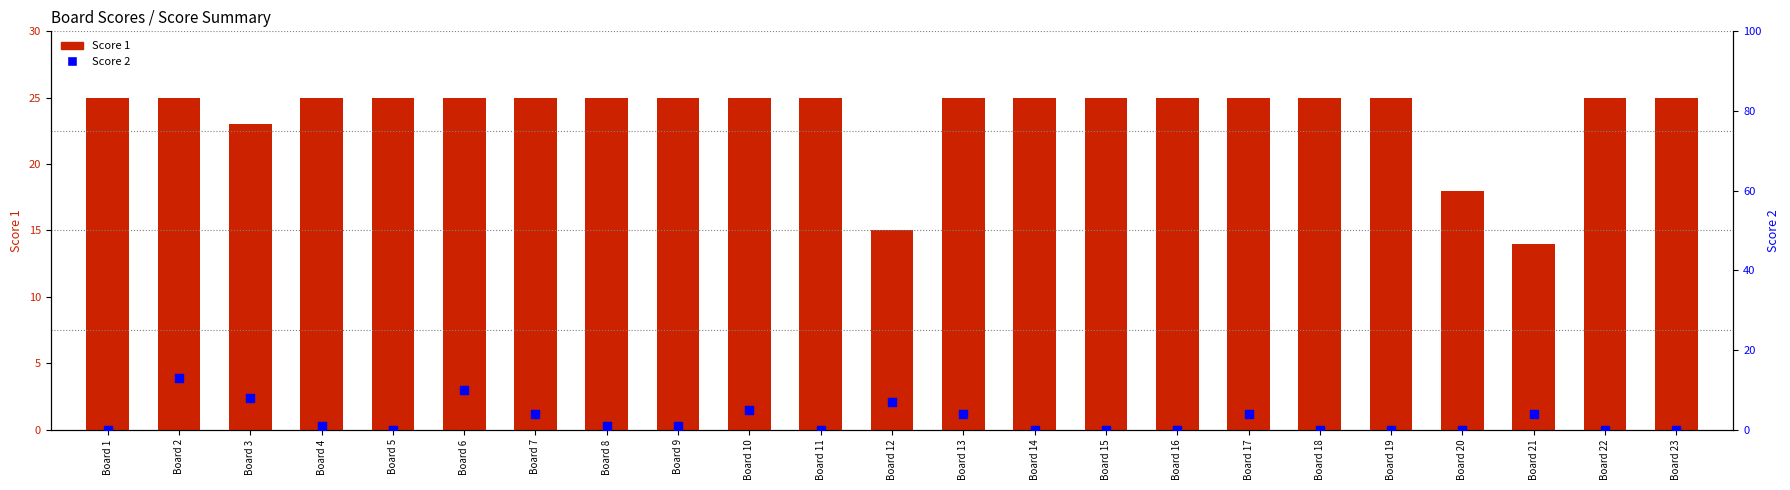

At how many categories does at least one series exceed 24?

19